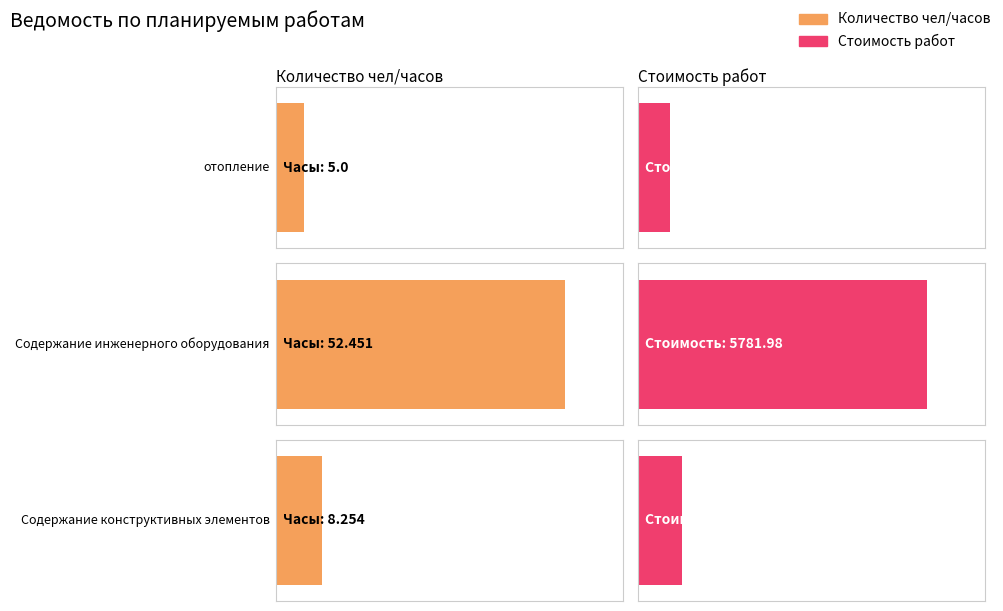

What is the value of the Стоимость работ bar at the 1st from the left?

642.2